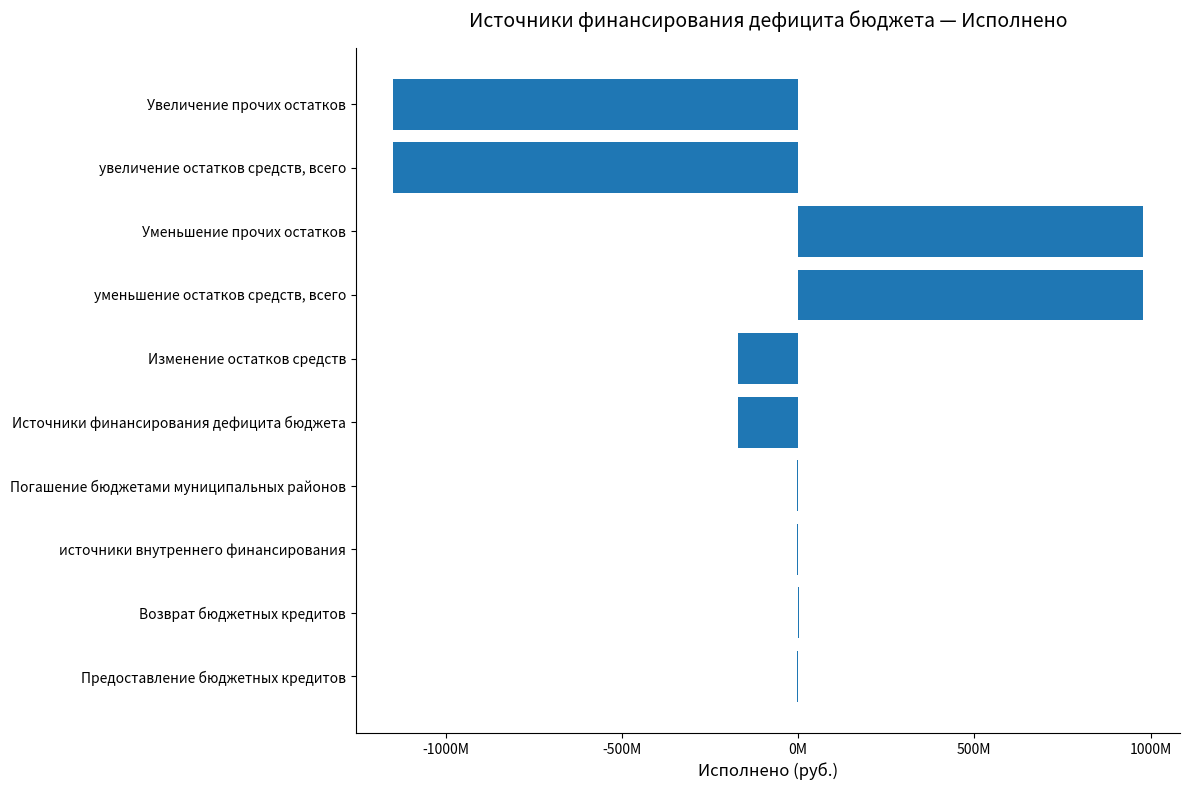

Does the chart contain stacked bars?

No